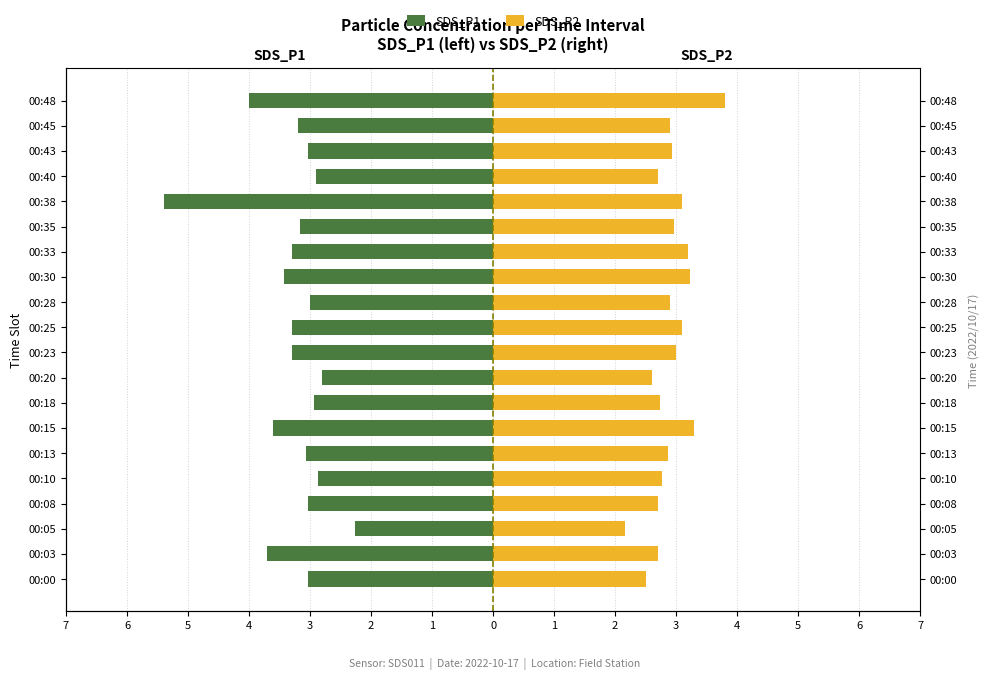

What is the label of the 2nd bar from the right?

18